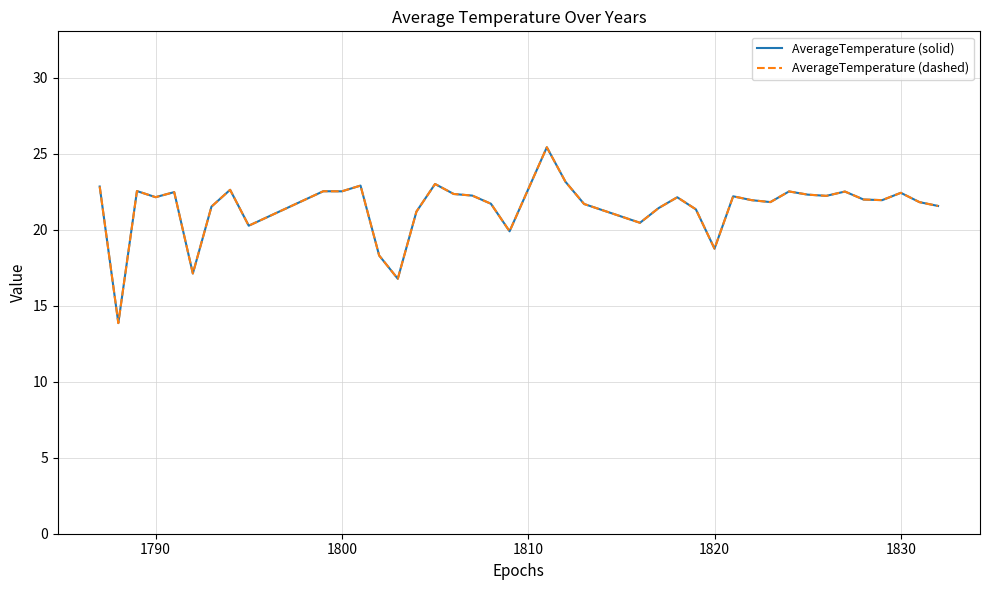

Is this an area chart (filled region under the line)?

No